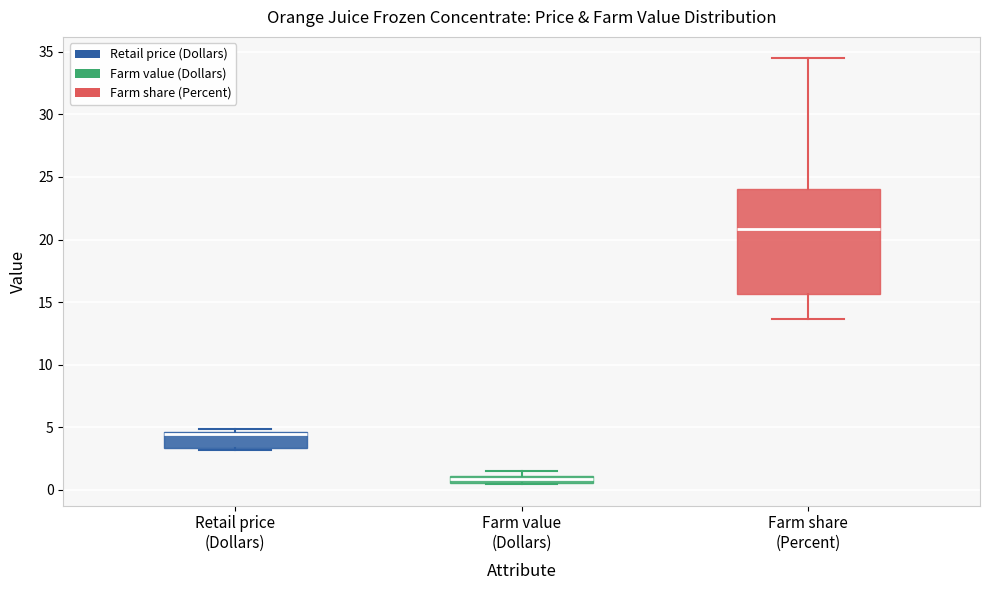

Where is the lower edge of the box for Retail price (Dollars) on the y-axis? The values are not printed on the chart, so give them approximately, as read against the axis.

3.5